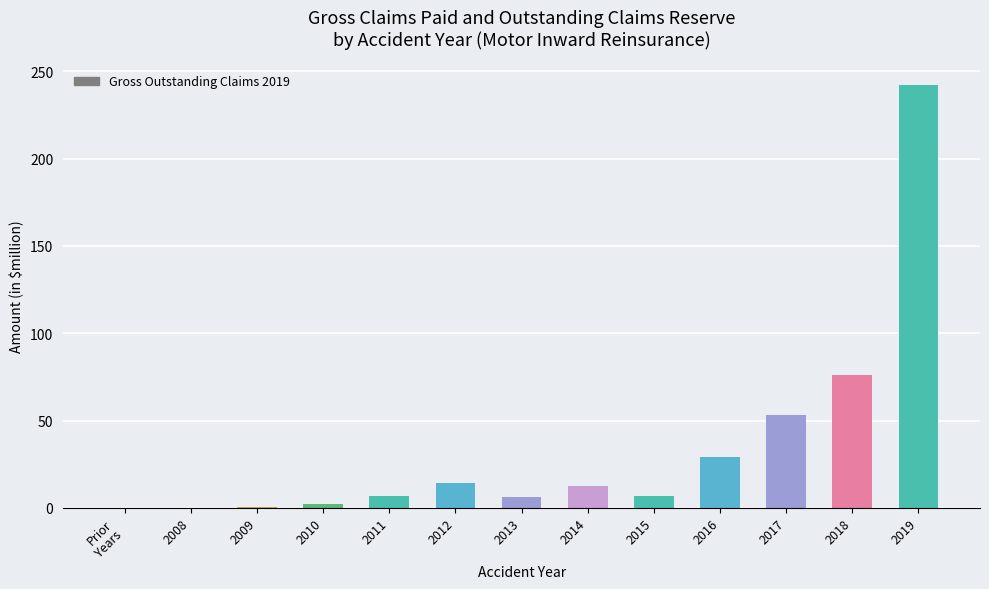

At which label is the value closest to 121?

2018